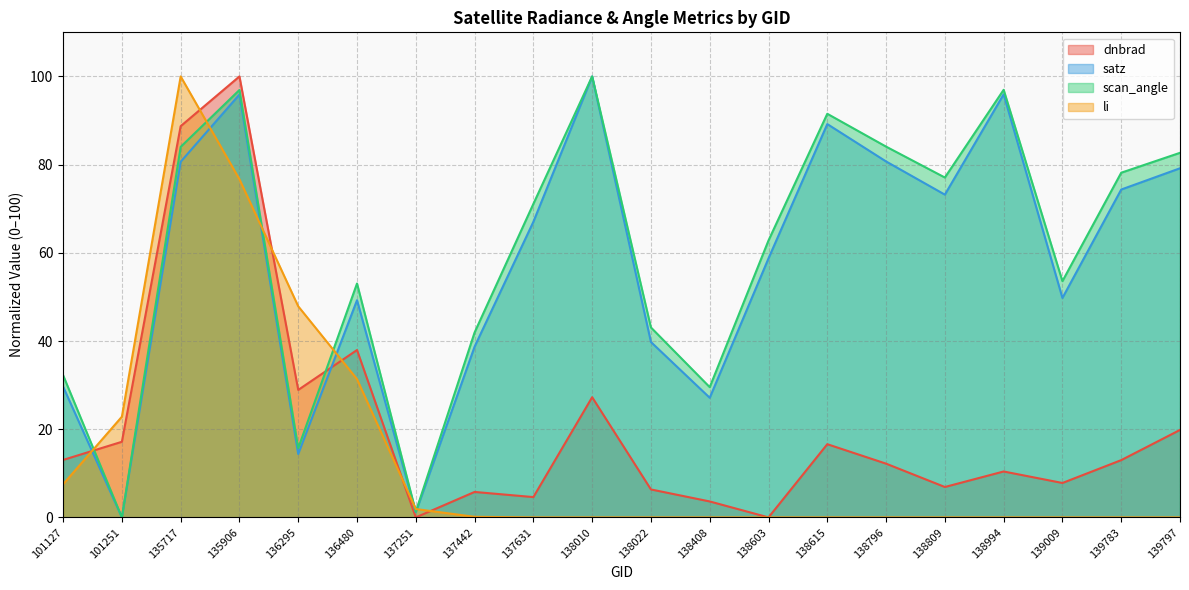

What is the value of the dnbrad point at the 12th from the left?

3.6